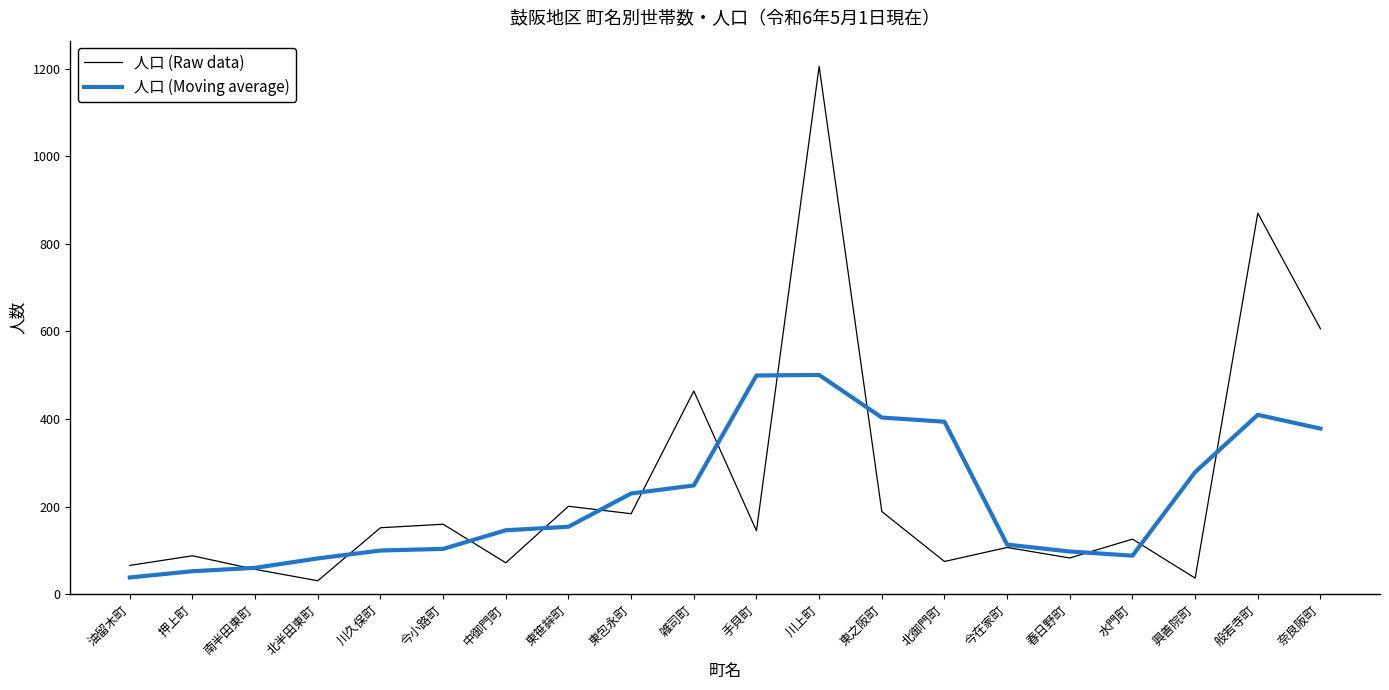

What are all the series names shown in the legend?

人口 (Raw data), 人口 (Moving average)